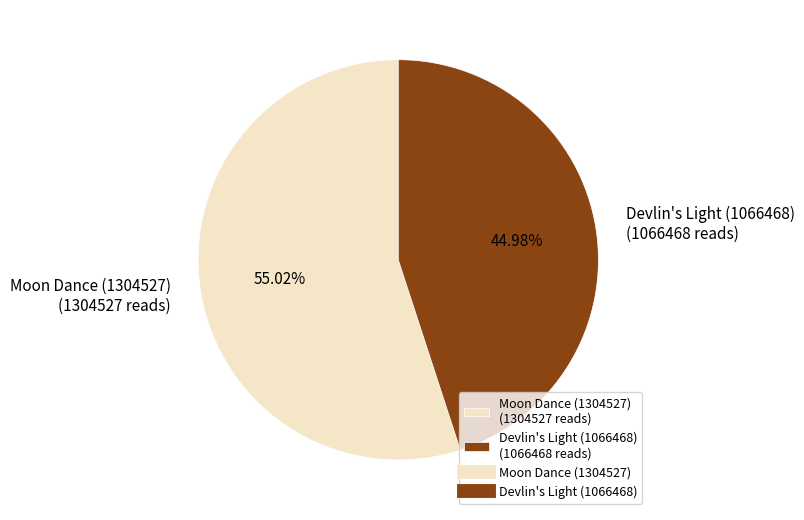

Which slice is the smallest?

Devlin's Light (1066468)